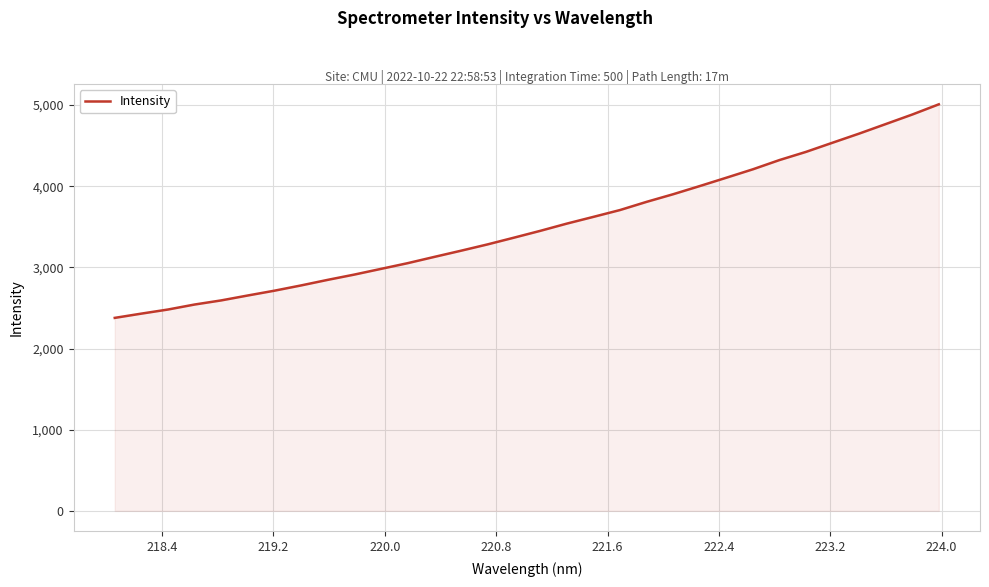

What is the maximum value shown in the chart?

5010.0